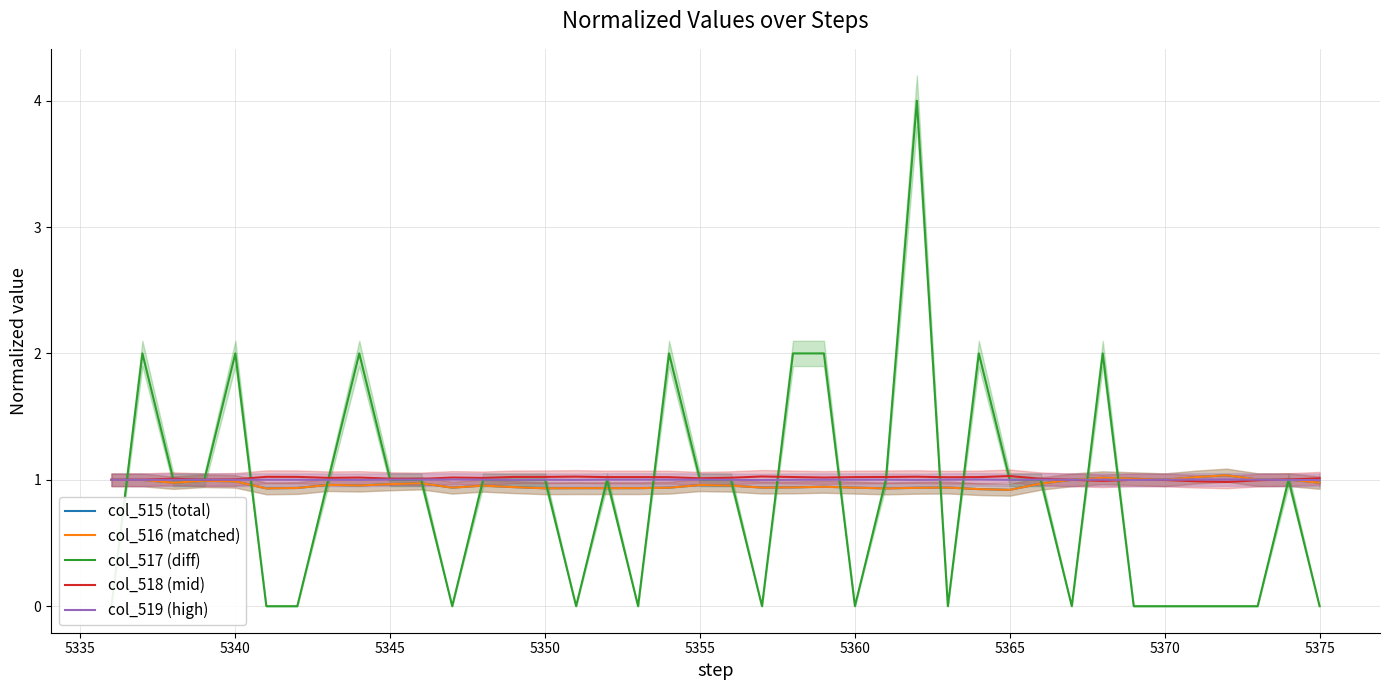

What is the minimum value for col_518 (mid)?

1.0